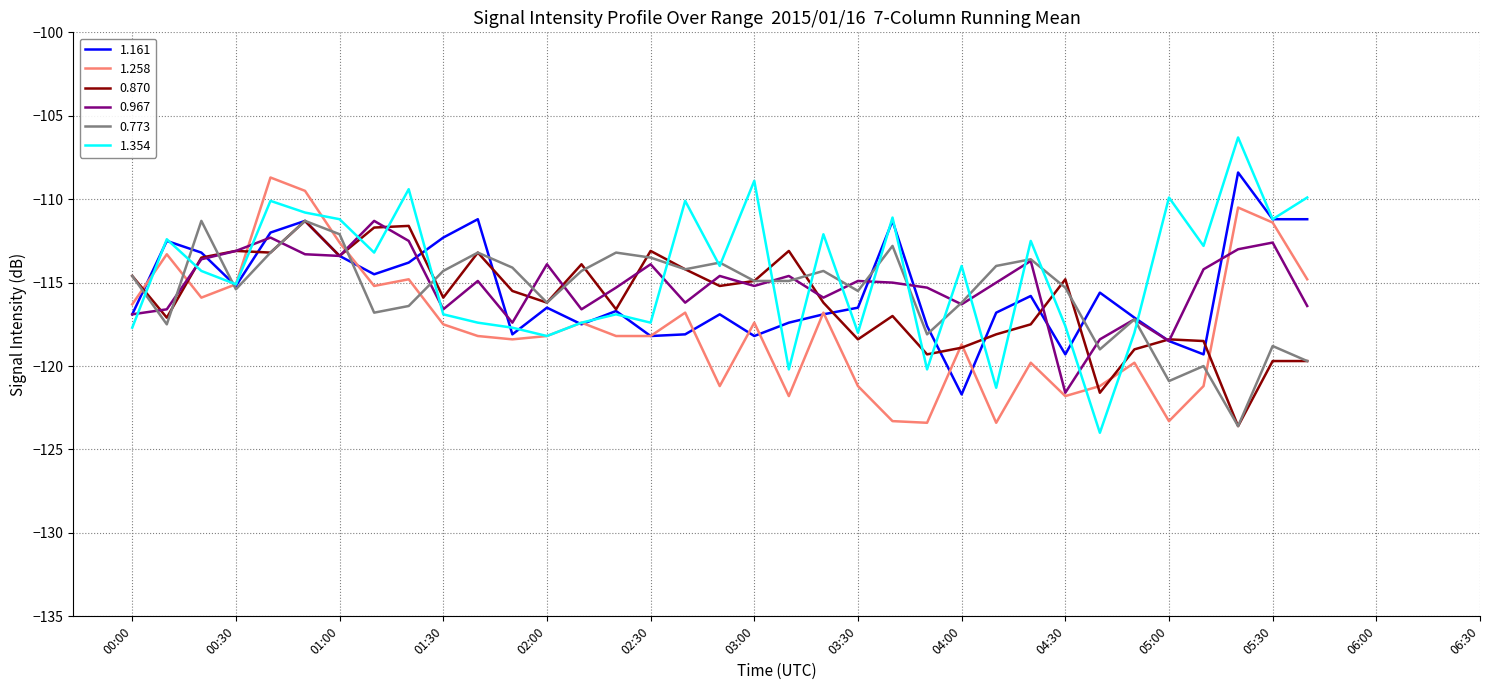

How many lines are shown in the chart?

6